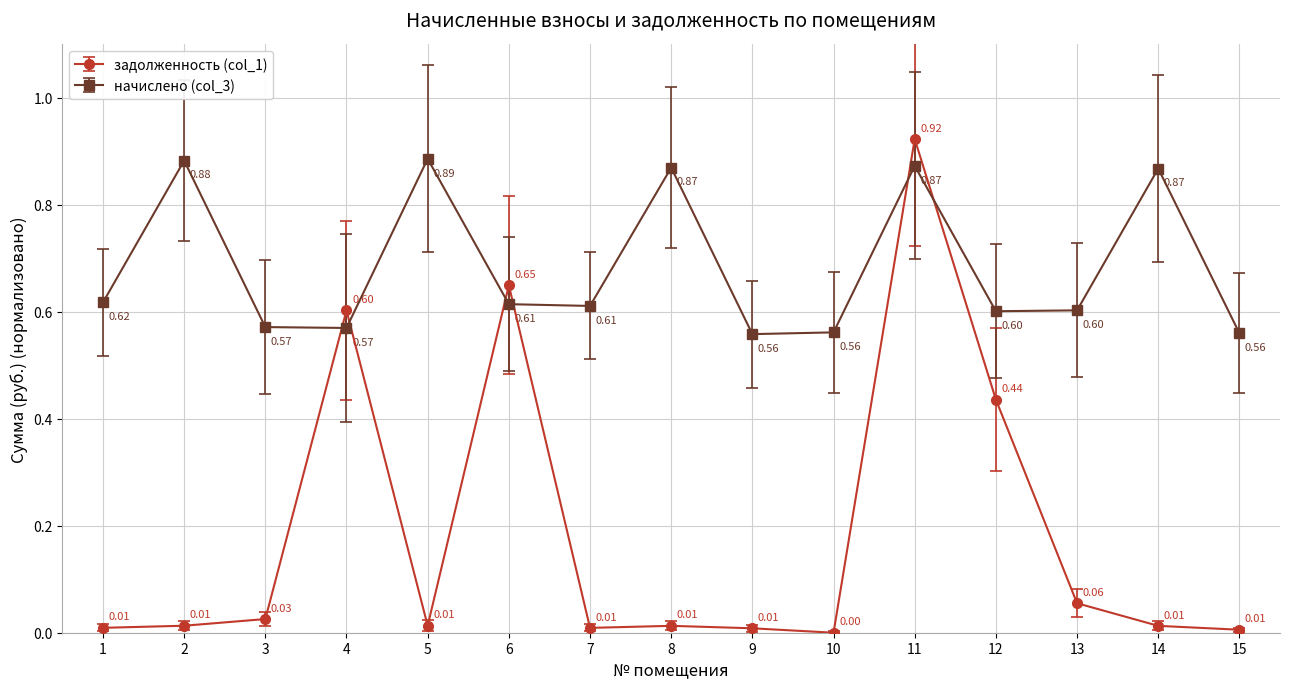

Between 5 and 8, which series saw the biggest shift?

начислено (col_3)